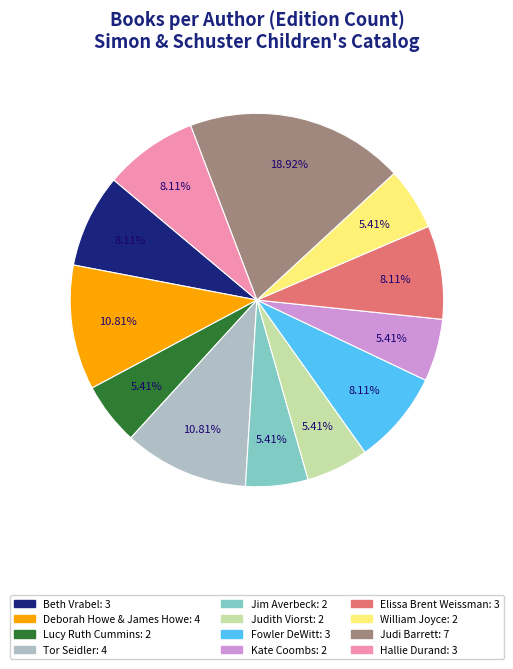

Does any single category account for the majority?

No